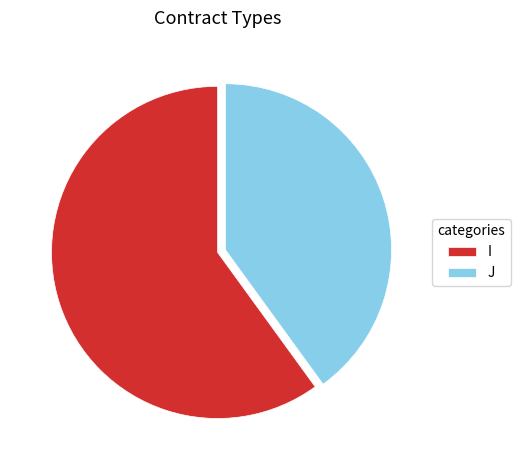

Is it true that I is 72% of the pie?

False